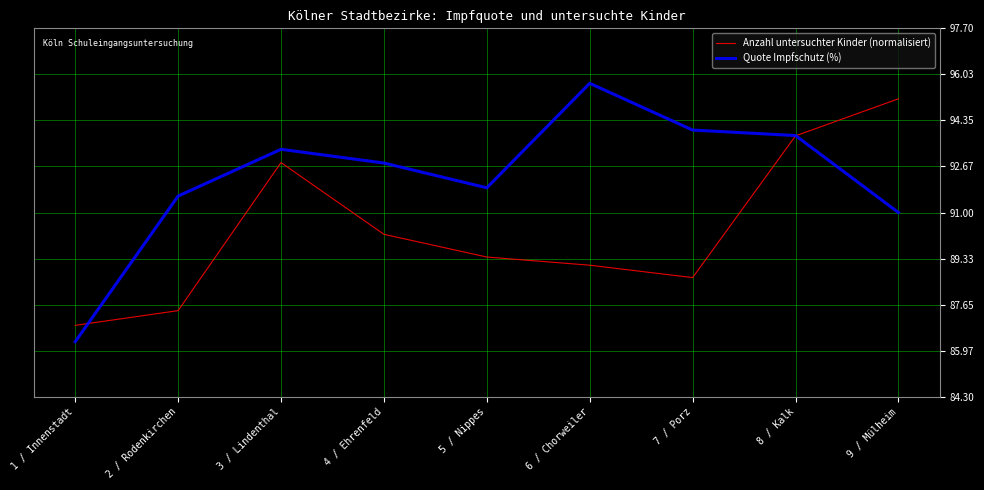

True or false: Anzahl untersuchter Kinder (normalisiert) has a value of 87.4 at 2 / Rodenkirchen.

True